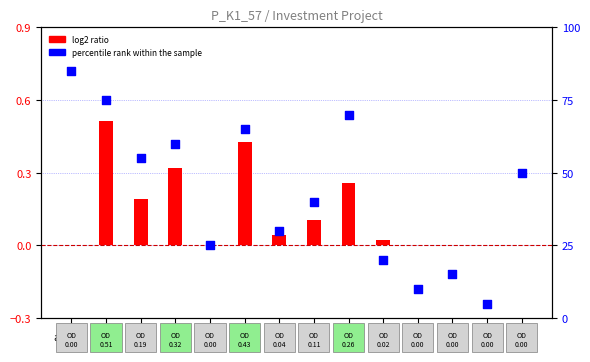

At which category is the sum across all series the highest?

1